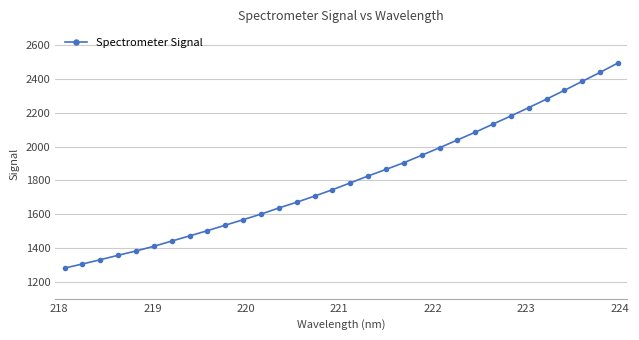

What is the difference between the maximum and minimum values?

1213.8